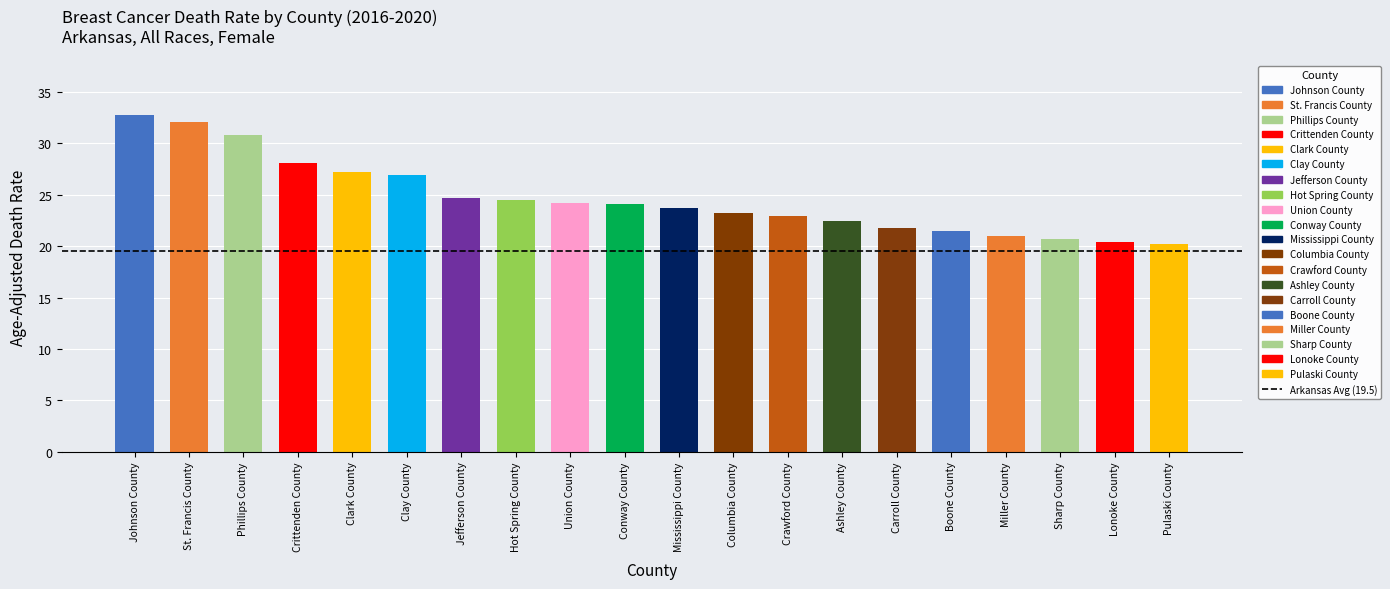

At which category does the chart reach its peak across all series?

Johnson County